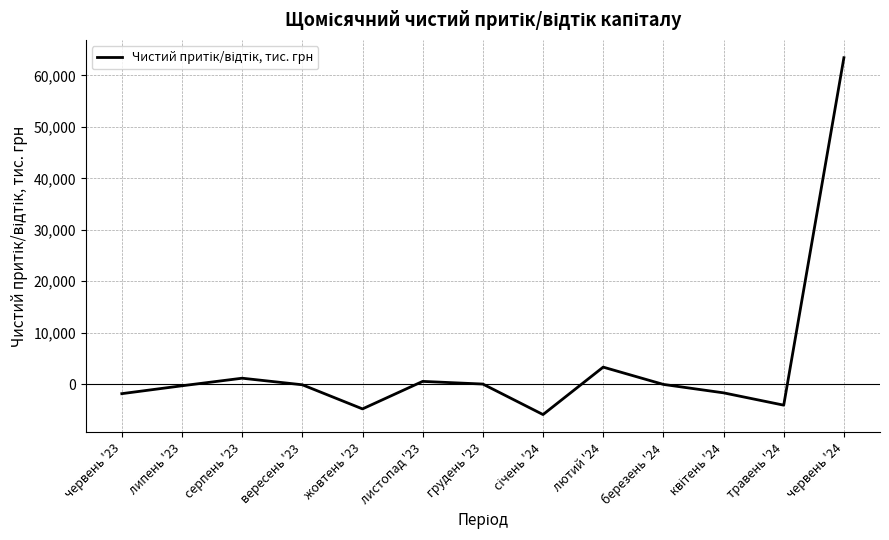

What is the change in value from серпень '23 to червень '24?

+62293.1